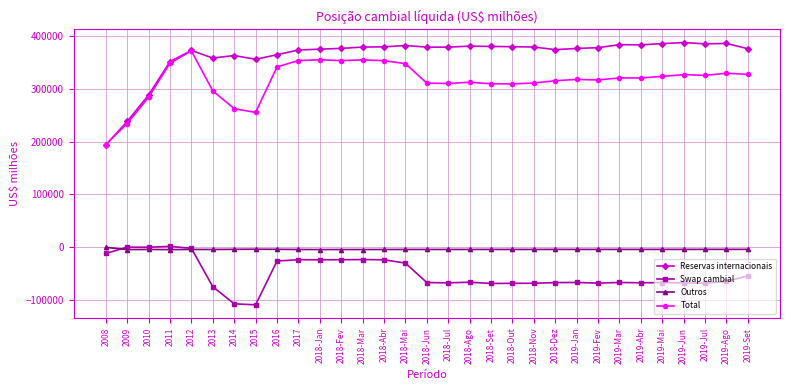

Where is the first local minimum for Total?

2015